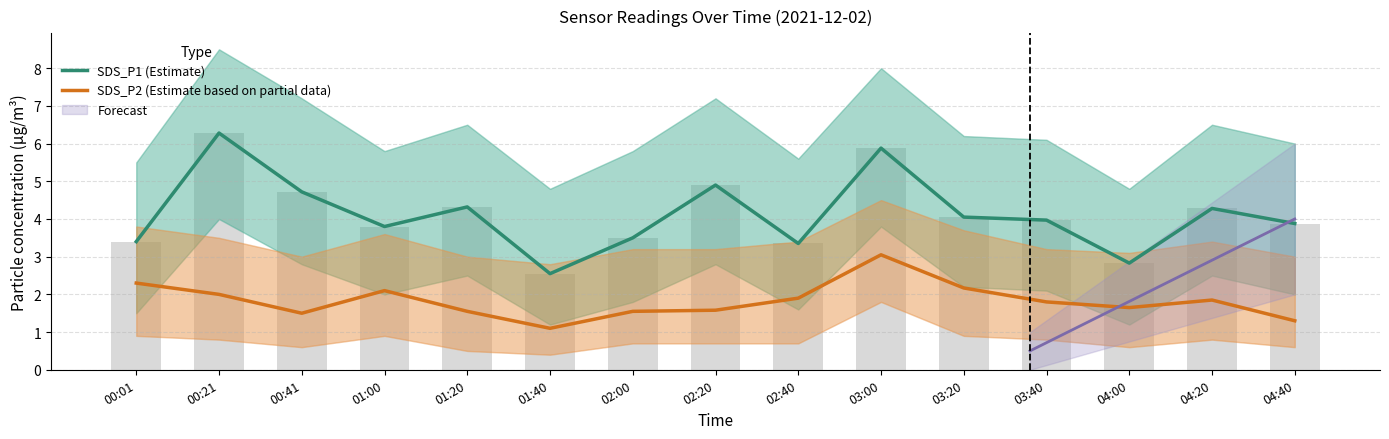

At which category is the sum across all series the highest?

03:00